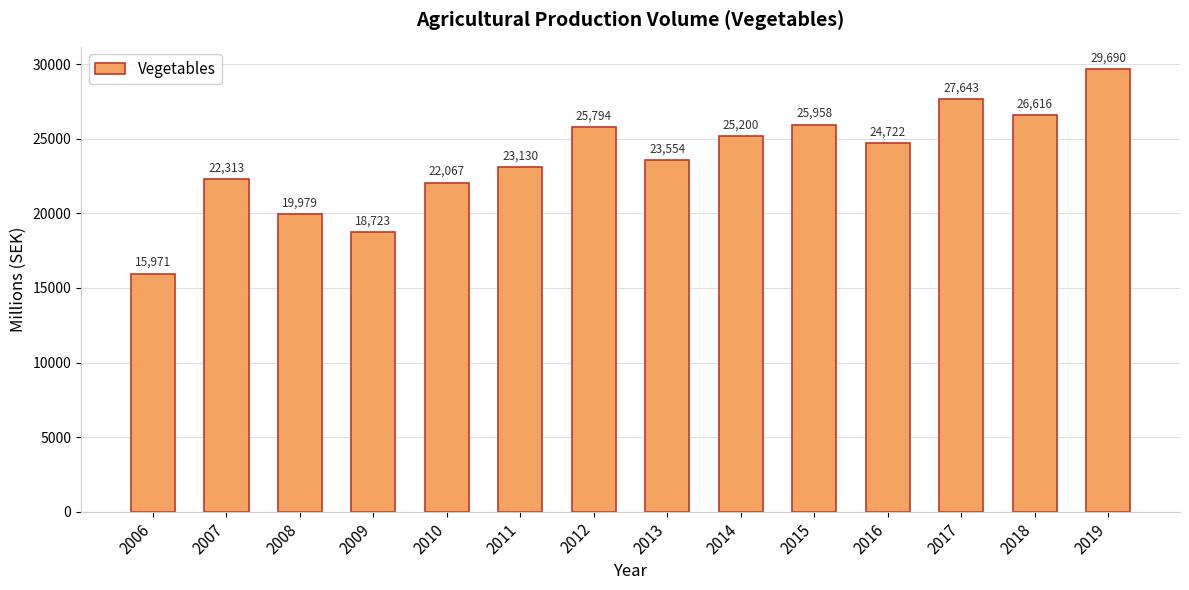

Rank the categories by value from highest to lowest.

2019, 2017, 2018, 2015, 2012, 2014, 2016, 2013, 2011, 2007, 2010, 2008, 2009, 2006